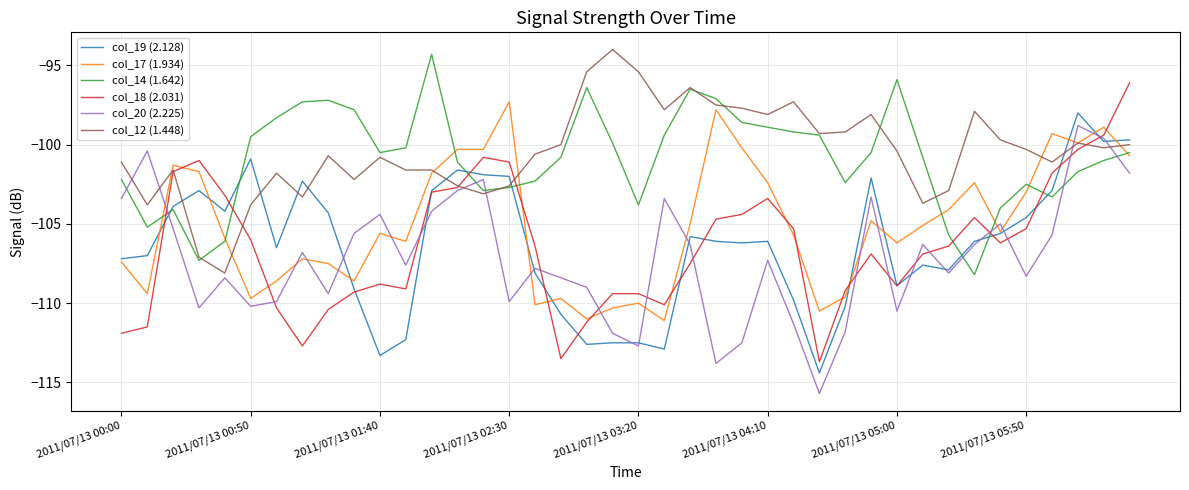

What is the maximum value shown in the chart?

-94.0